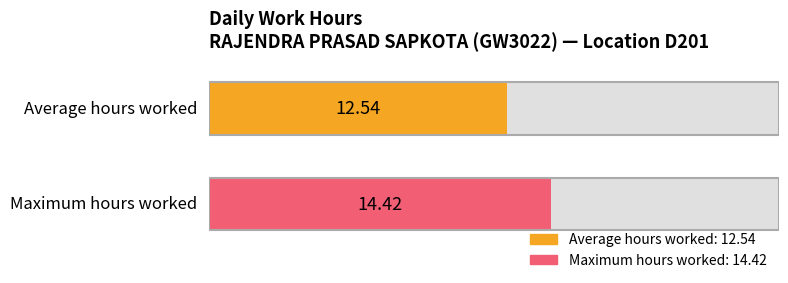

The chart shows a value of 7.4 at 15. True or false?

False